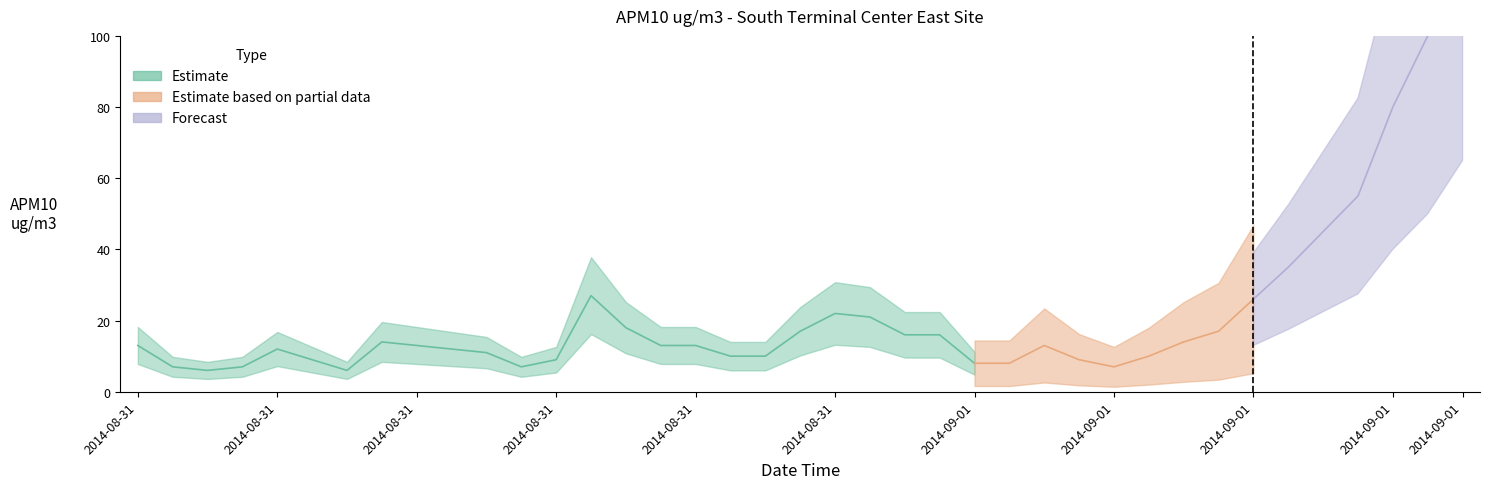

Is this an area chart (filled region under the line)?

No